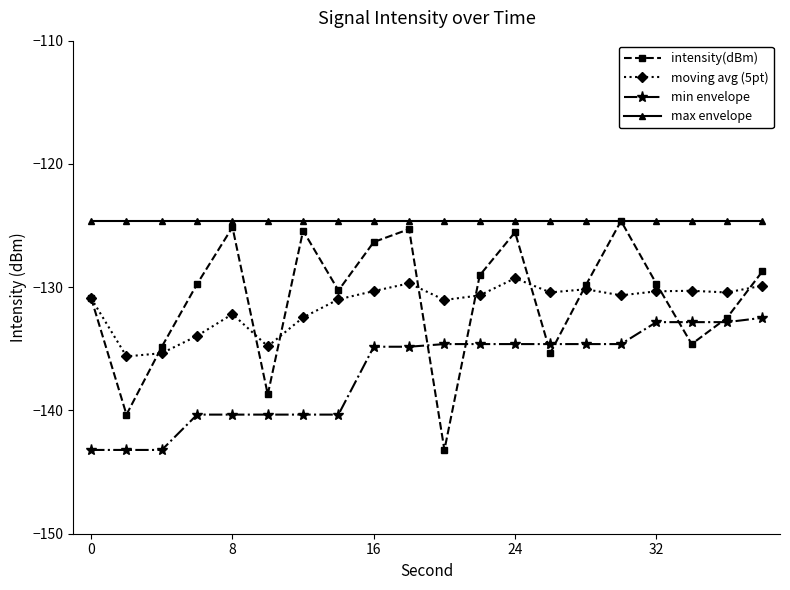

How many lines are shown in the chart?

4